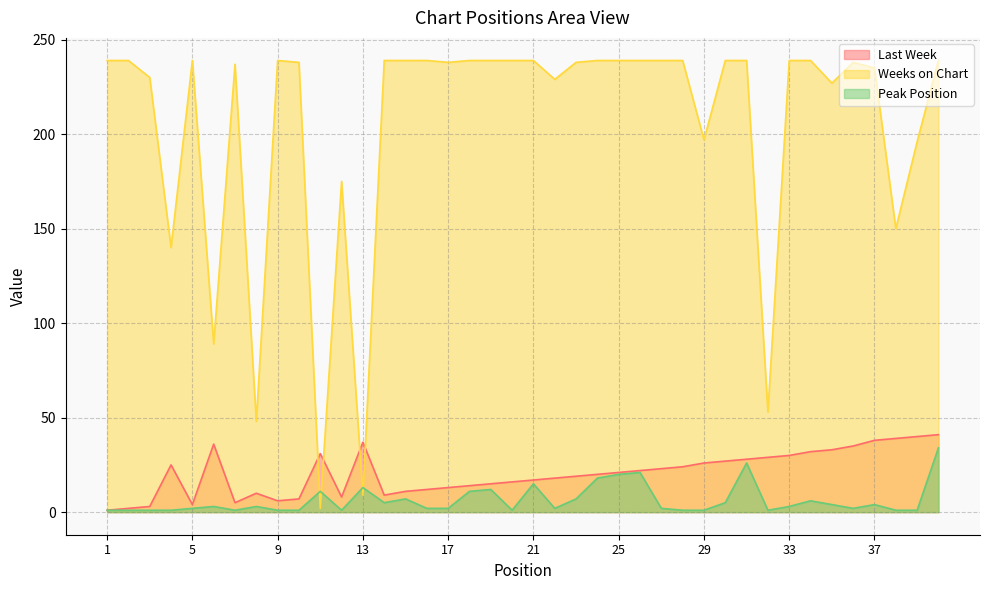

At which category is the sum across all series the highest?

40